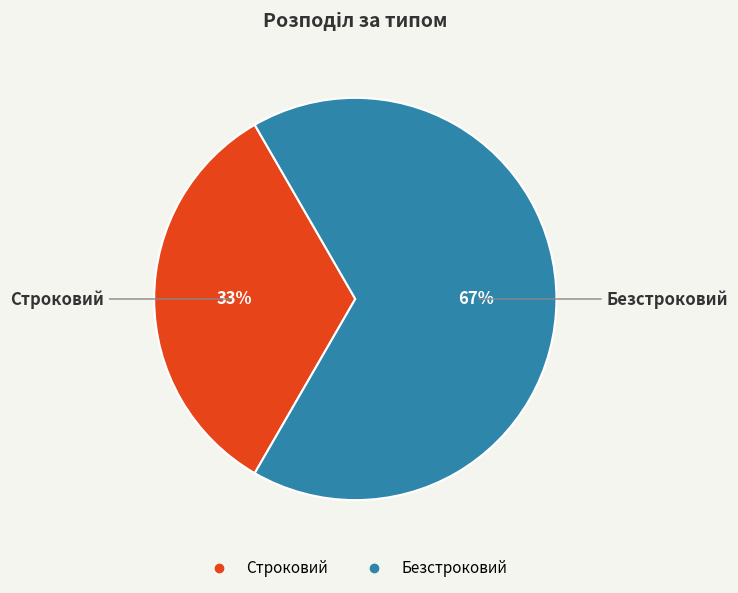

The Безстроковий slice represents 76% of the pie. True or false?

False